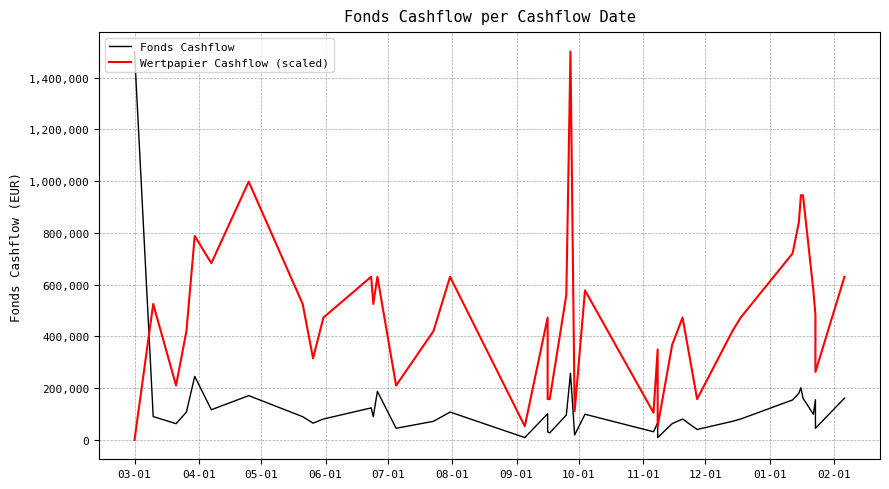

The value of Wertpapier Cashflow (scaled) at 08-01 is 1082192.1. True or false?

False